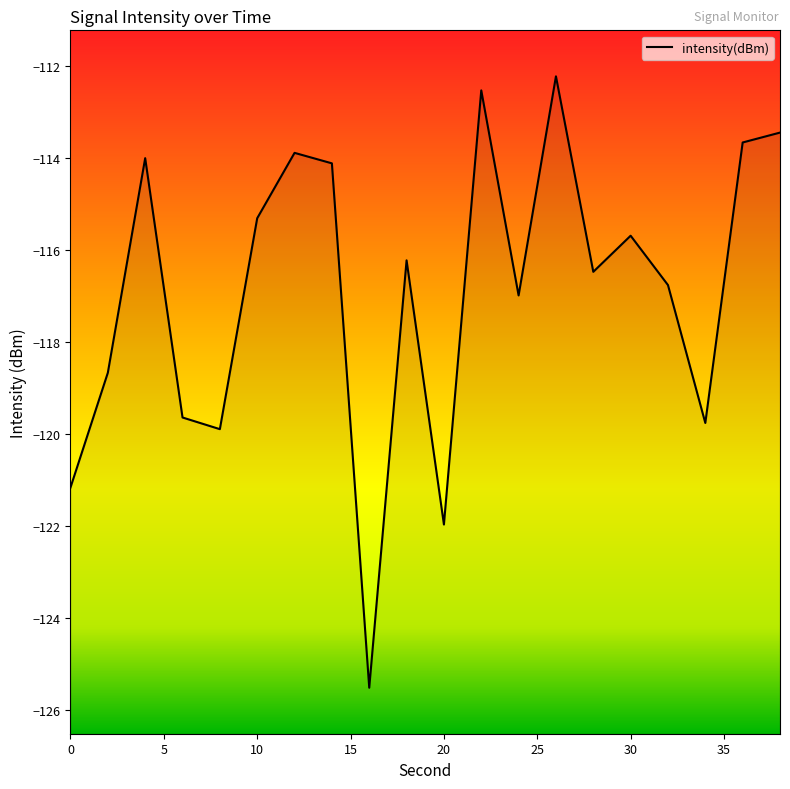

What is the minimum value shown in the chart?

-125.5